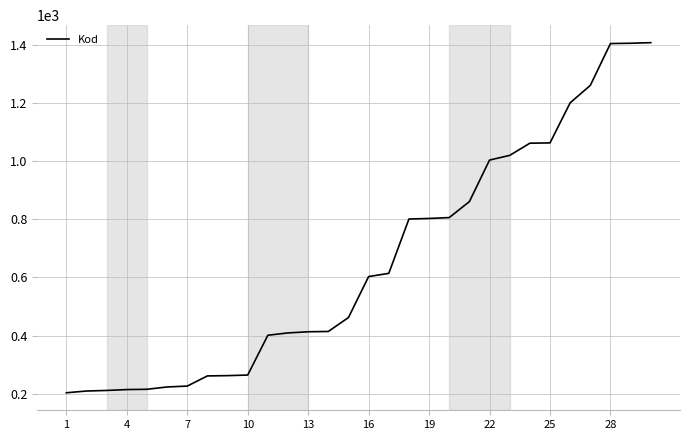

What is the difference between the maximum and minimum values?

1205